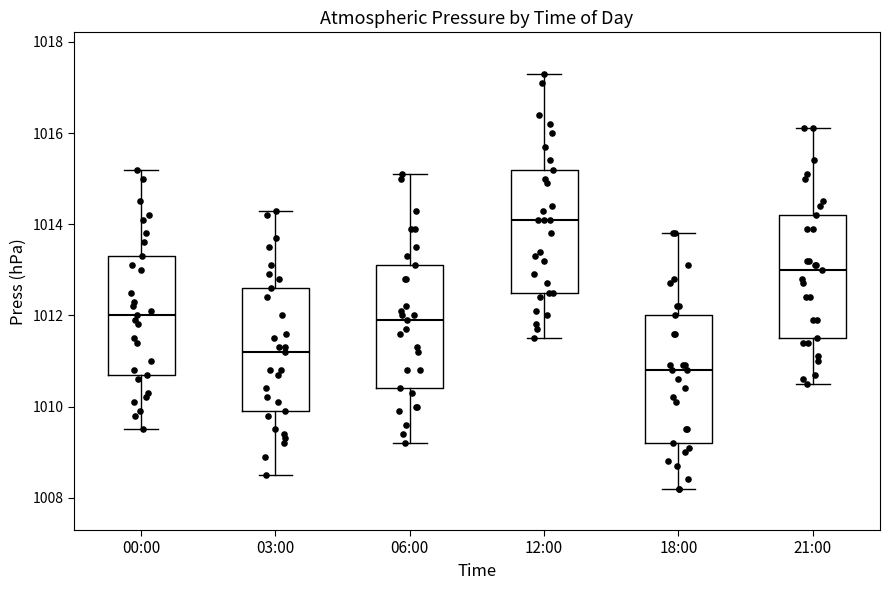

Where does the lower whisker of the box for 18:00 end on the y-axis? The values are not printed on the chart, so give them approximately, as read against the axis.

1008.2